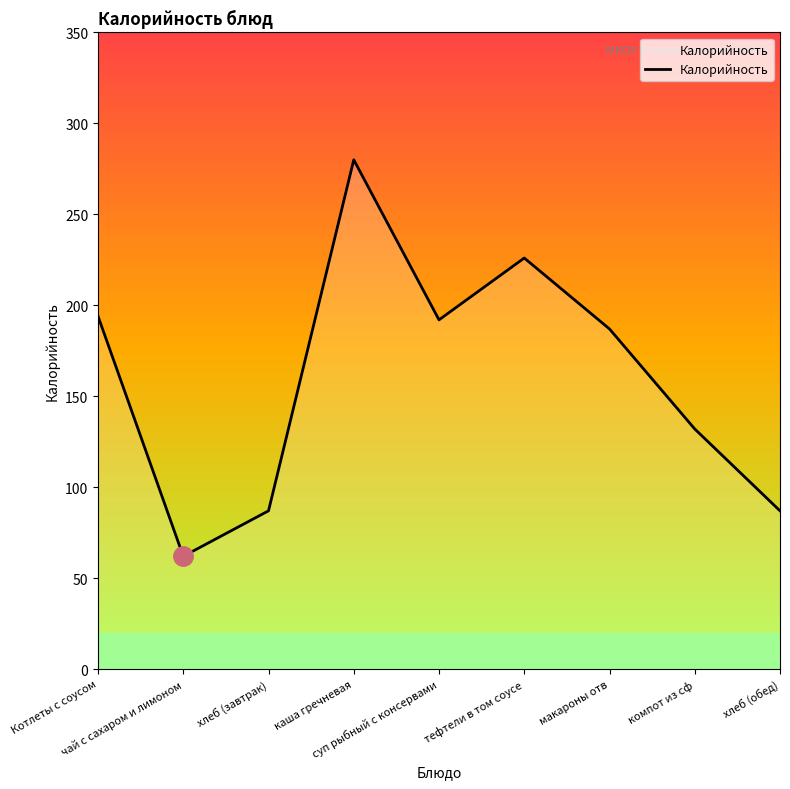

Which label corresponds to the smallest value in the chart?

чай с сахаром и лимоном